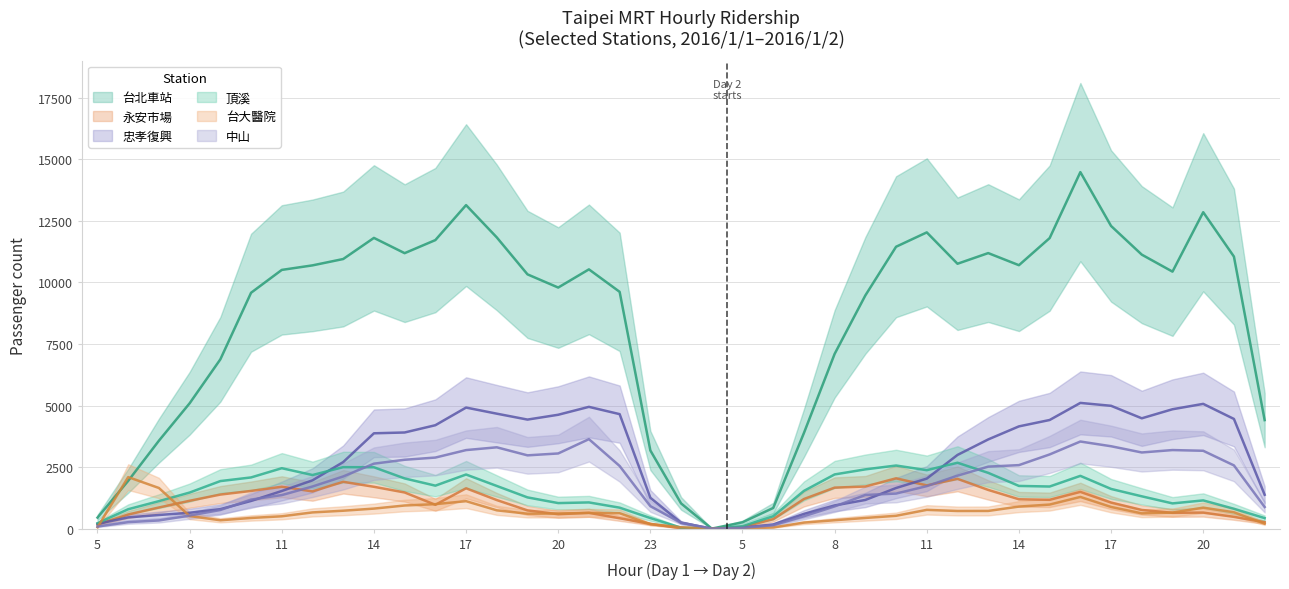

How many positive values does the 頂溪 series have?

38